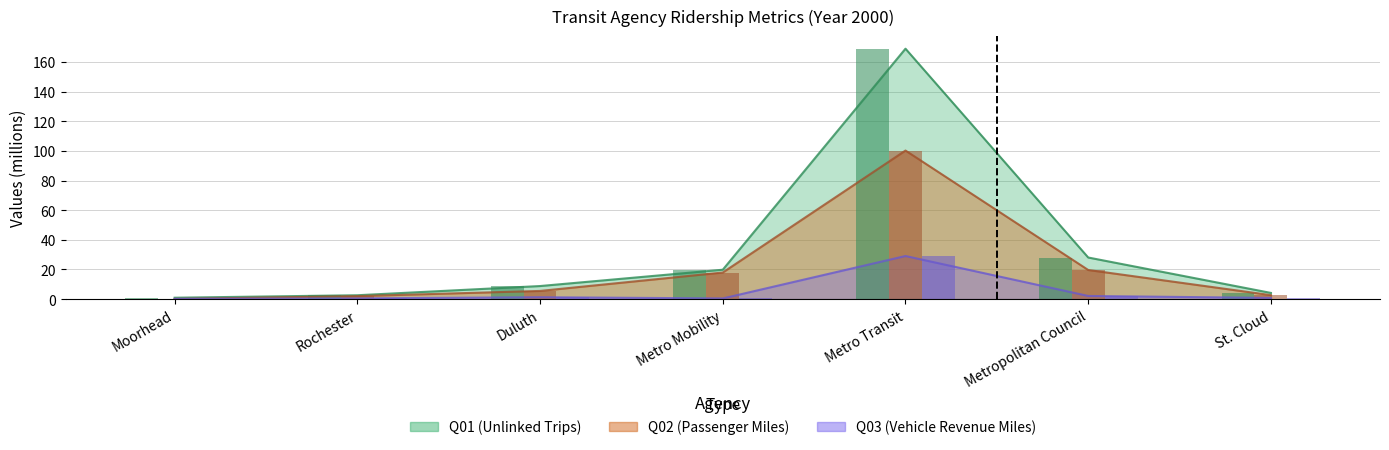

How many groups of bars are there?

7